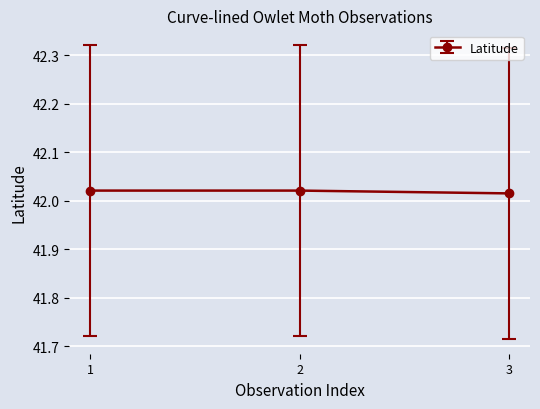

Approximately how many times larger is the value at 1 compared to 3?

1.0